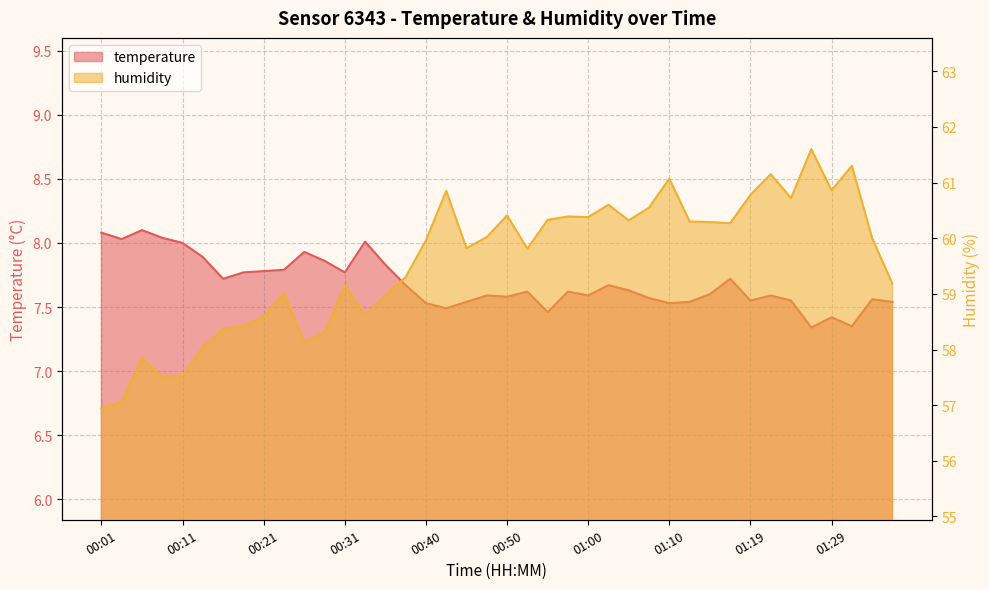

Reading left to right, transcribe all the data shown in this chart.

temperature: 8.1	8.0	8.1	8.0	8.0	7.9	7.7	7.8	7.8	7.8	7.9	7.9	7.8	8.0	7.8	7.7	7.5	7.5	7.5	7.6	7.6	7.6	7.5	7.6	7.6	7.7	7.6	7.6	7.5	7.5	7.6	7.7	7.5	7.6	7.5	7.3	7.4	7.3	7.6	7.5
humidity: 56.9	57.1	57.9	57.5	57.5	58.0	58.4	58.4	58.6	59.0	58.1	58.3	59.1	58.6	59.0	59.3	60.0	60.9	59.8	60.0	60.4	59.8	60.3	60.4	60.4	60.6	60.3	60.5	61.1	60.3	60.3	60.3	60.8	61.1	60.7	61.6	60.9	61.3	60.0	59.2